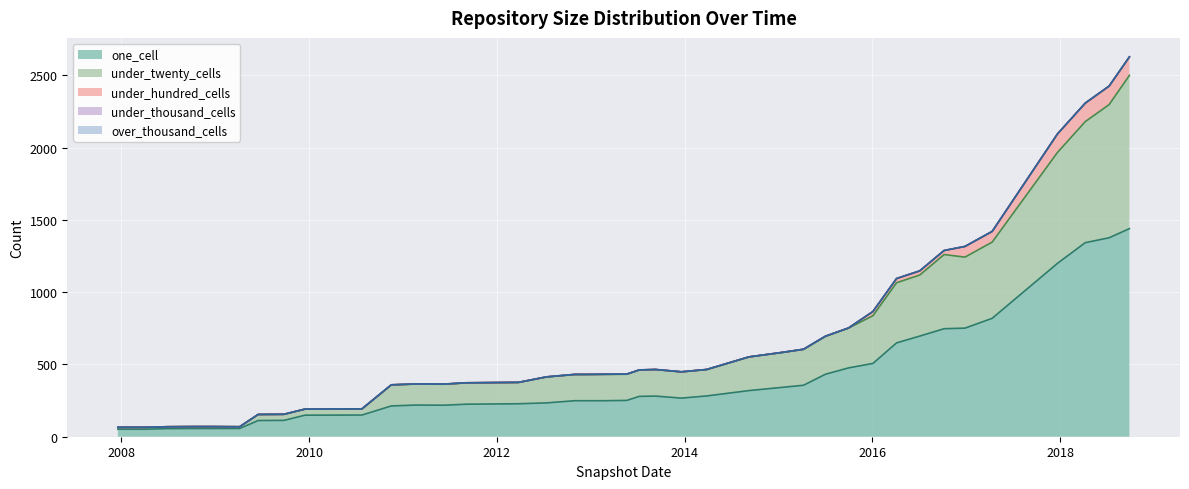

Which series has the largest total across all categories?

one_cell